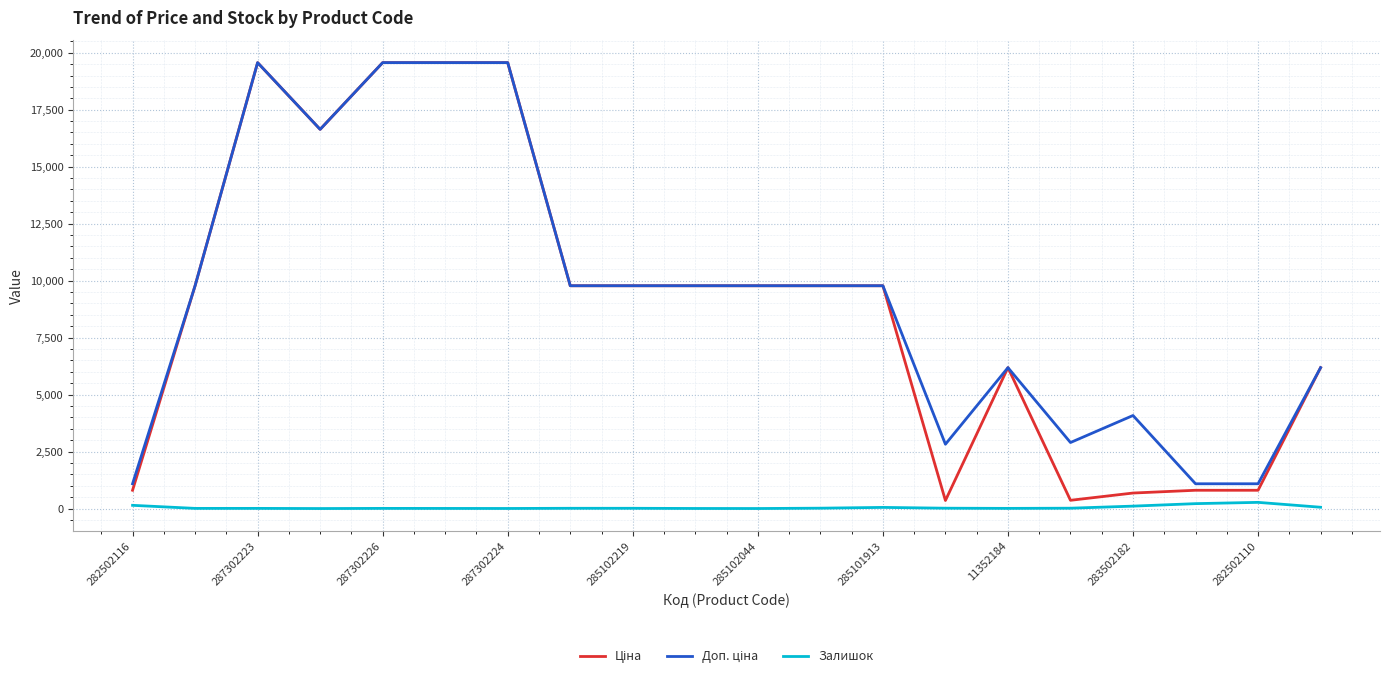

Count the number of data series in this chart.

3